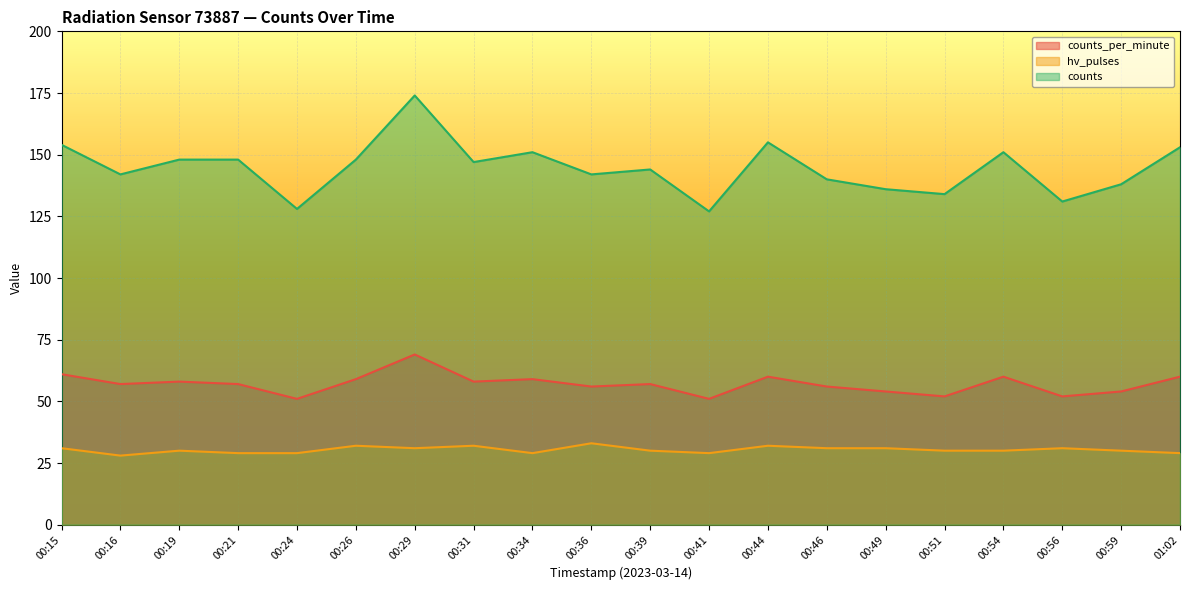

What is the label of the 16th point from the right?

00:24